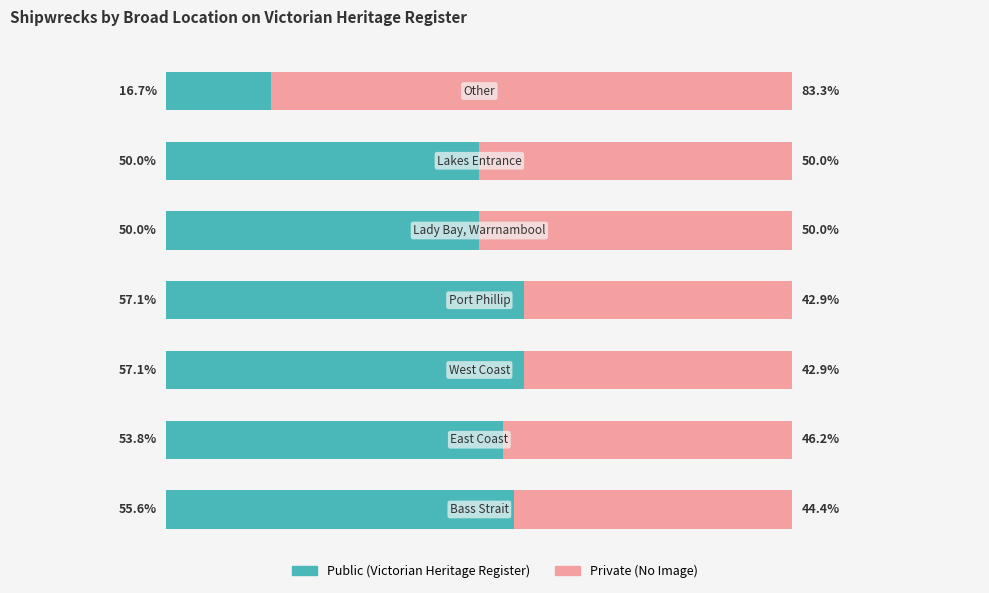

What are all the series names shown in the legend?

Public (Victorian Heritage Register), Private (No Image)